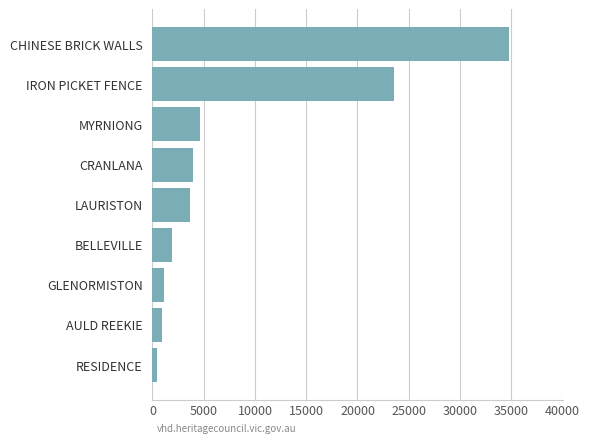

Which category has the highest value across all series?

CHINESE BRICK WALLS